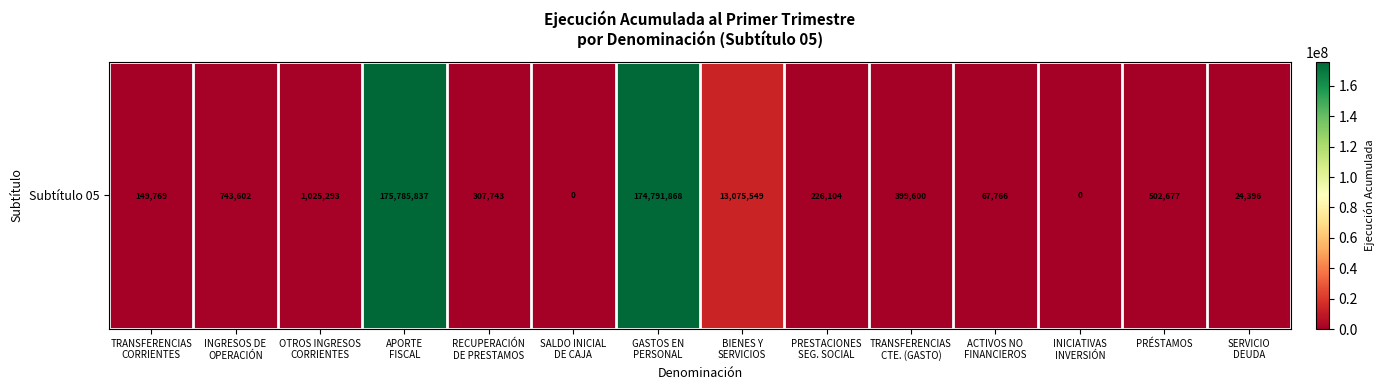

The chart shows a value of 1163497 at INGRESOS DE
OPERACIÓN. True or false?

False